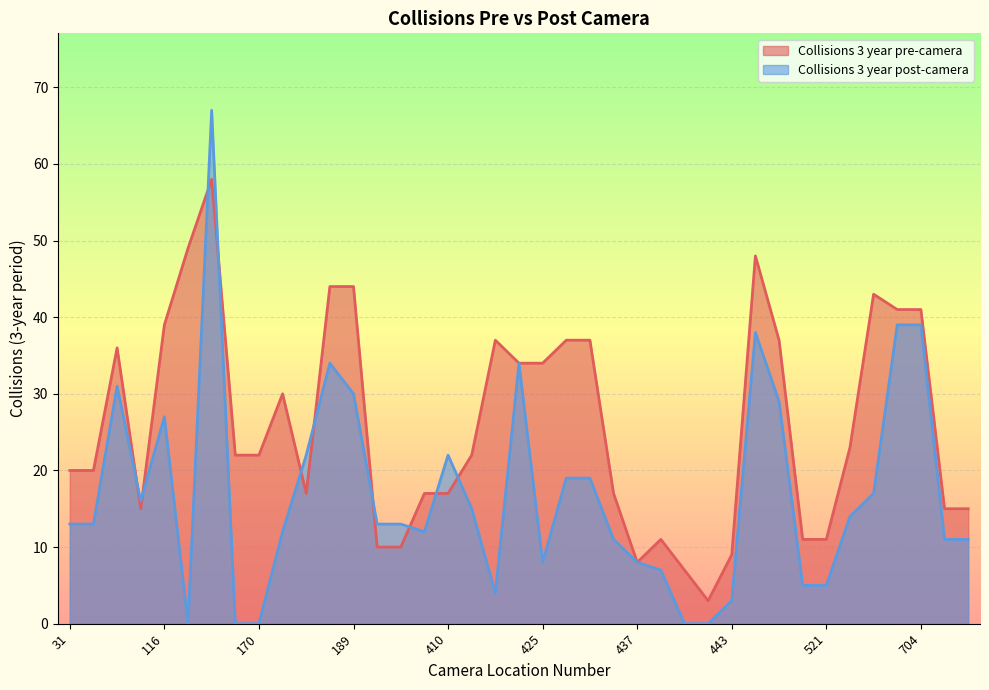

Does the chart display data point markers on the line(s)?

No